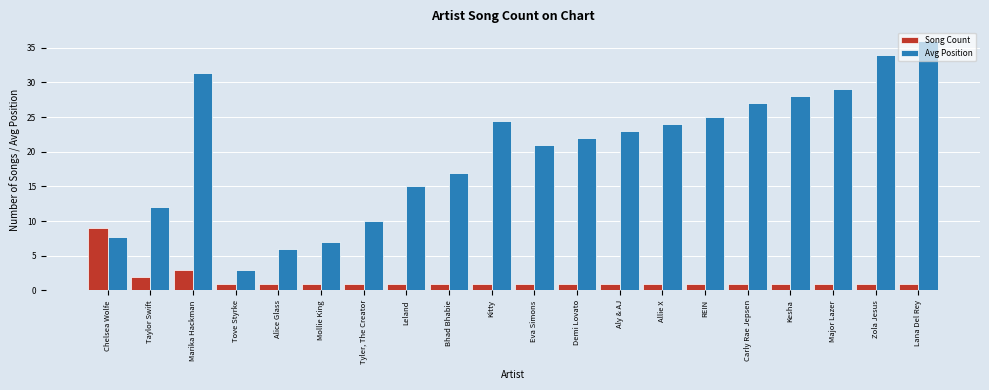

What is the total value across all series at Demi Lovato?

23.0